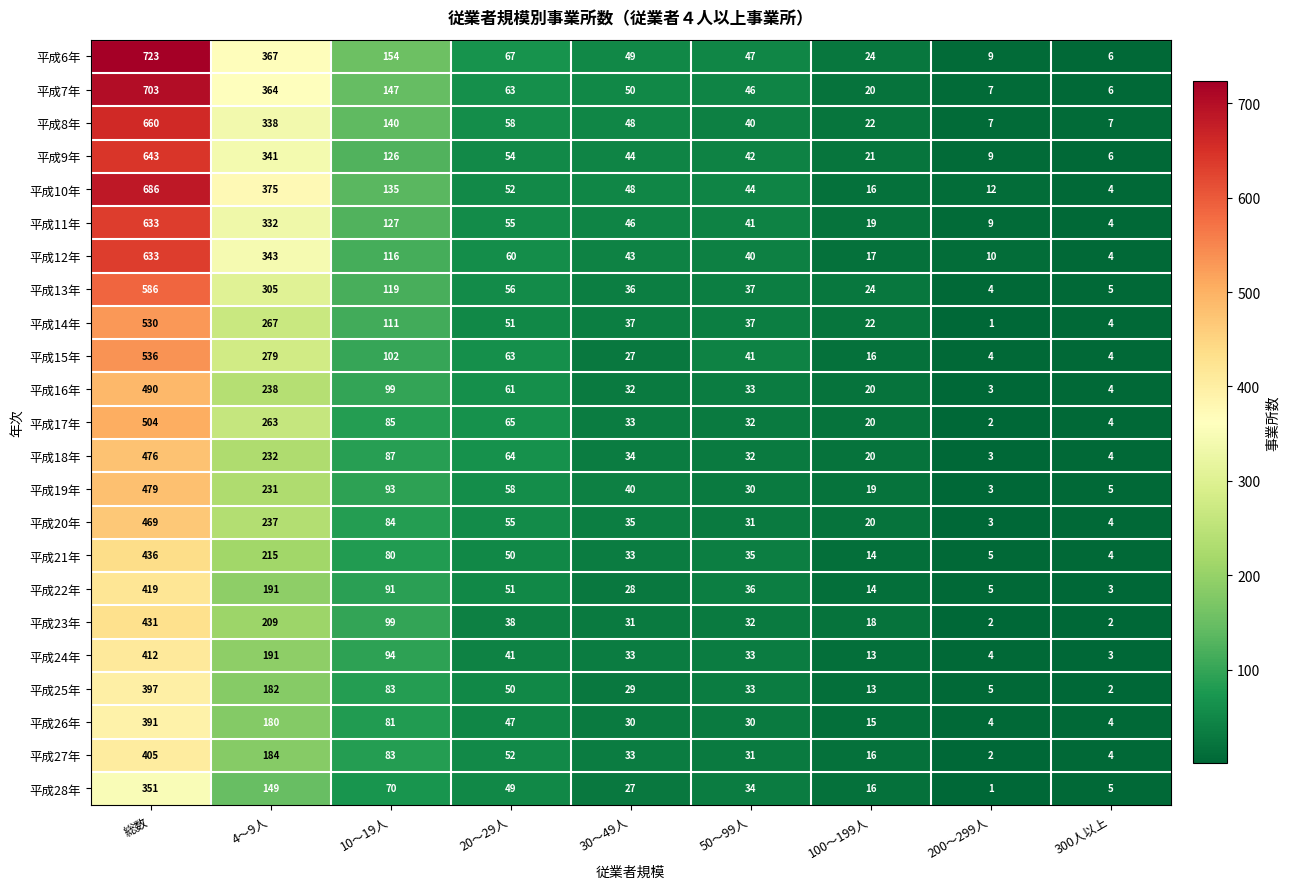

At how many categories does at least one series exceed 546?

1